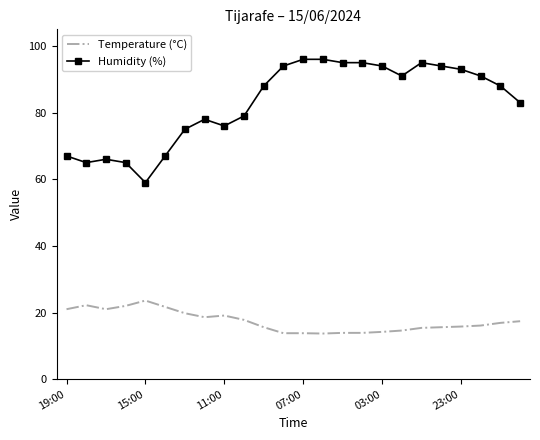

Rank the series by their maximum value, from lowest to highest.

Temperature (°C), Humidity (%)